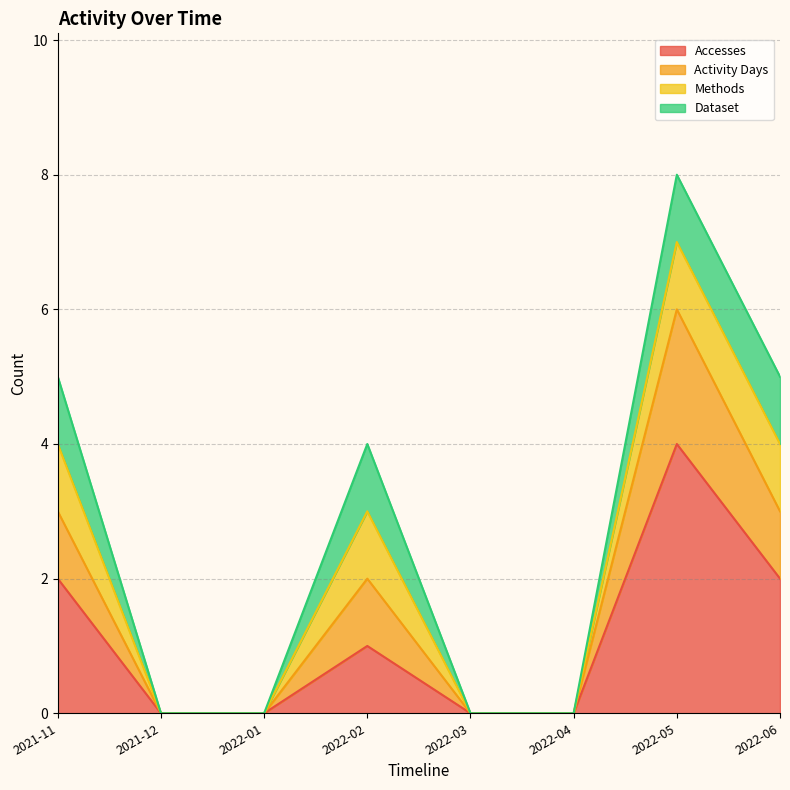

What is the label of the 7th point from the right?

2021-12